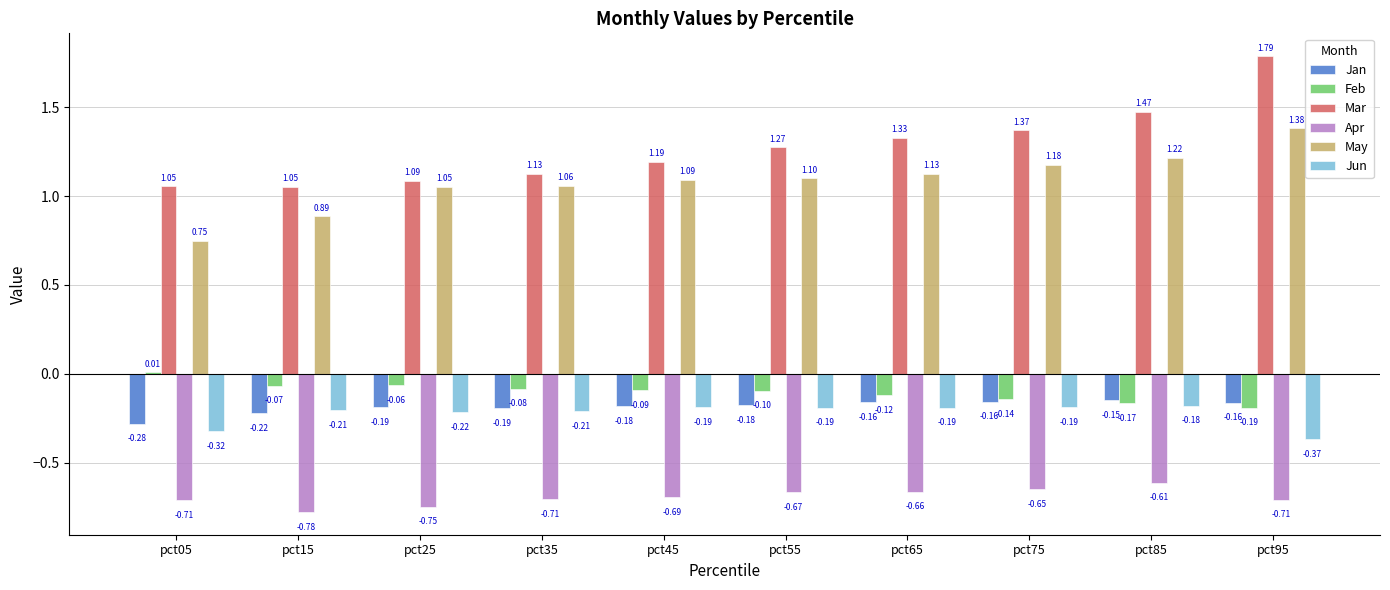

What is the sum of all Feb values?

-1.0